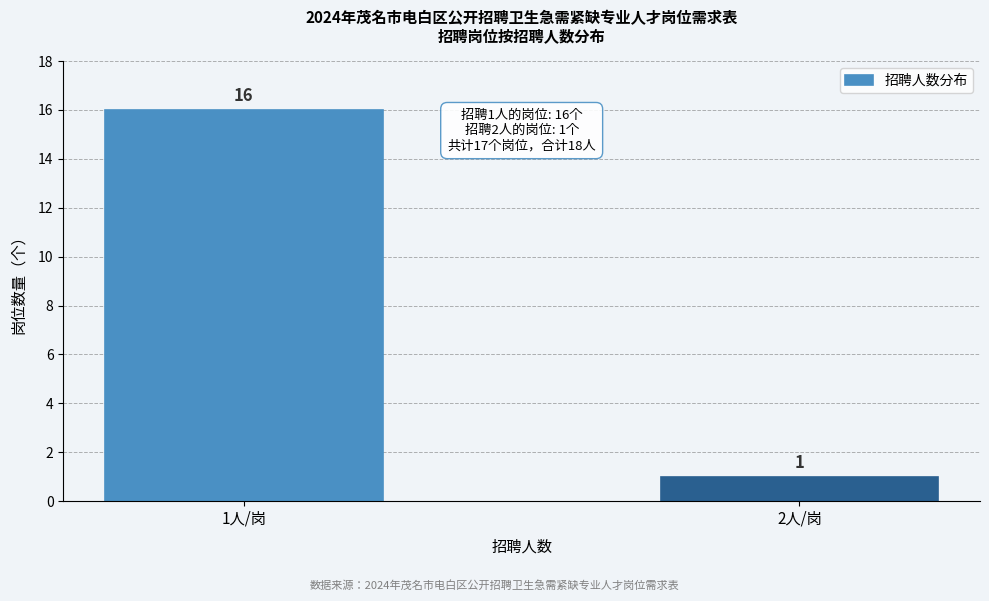

Reading right to left, transcribe all the data shown in this chart.

2人/岗=1	1人/岗=16